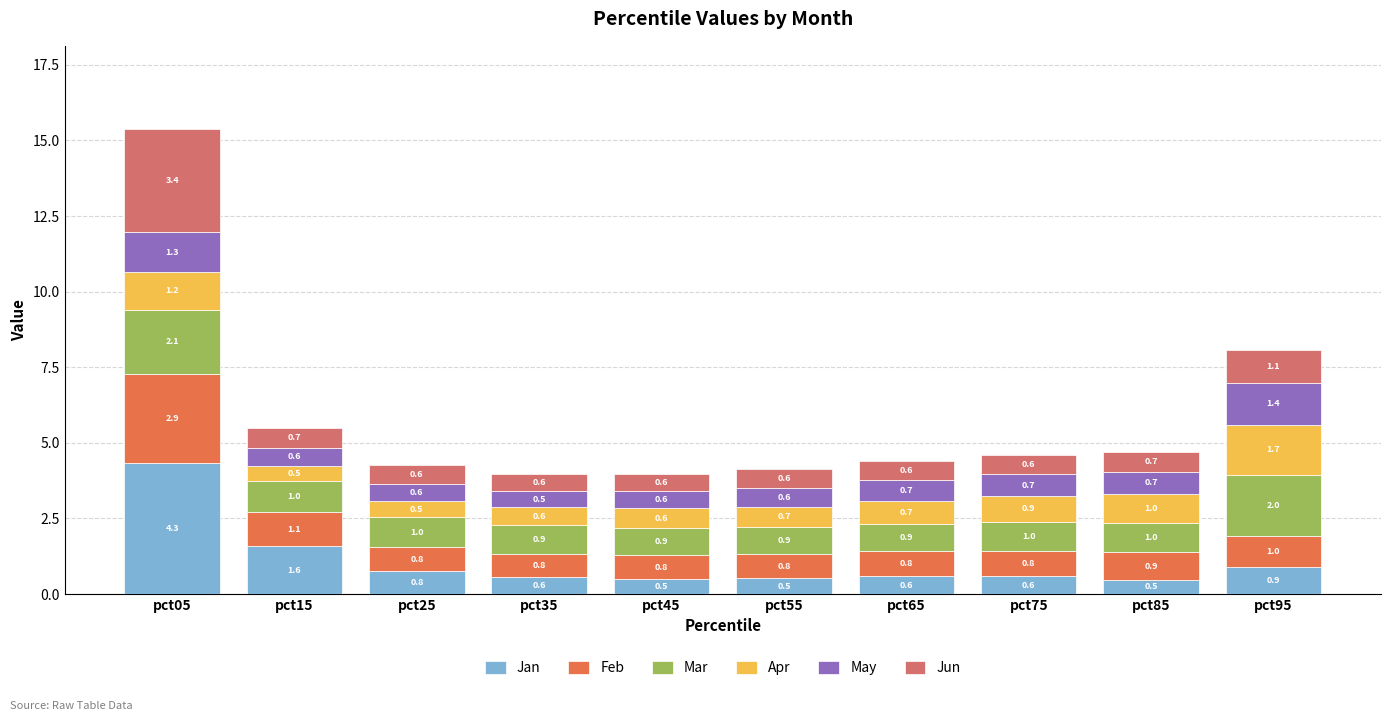

Reading left to right, transcribe the values for Jan.

4.3	1.6	0.8	0.6	0.5	0.5	0.6	0.6	0.5	0.9